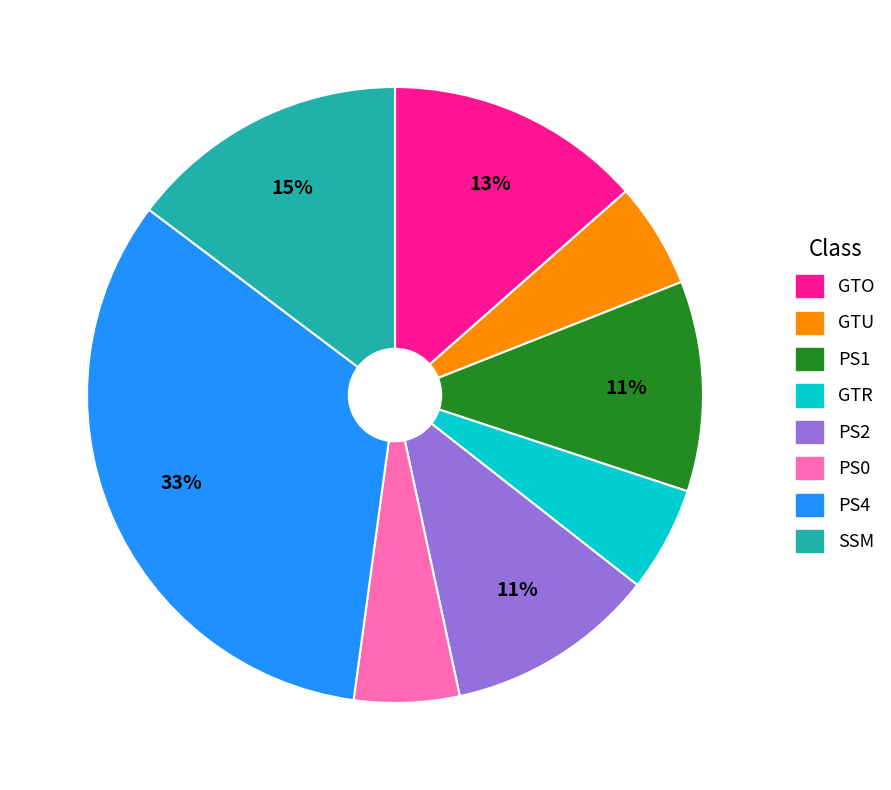

To the nearest percent, what is the average slice percentage?

12%